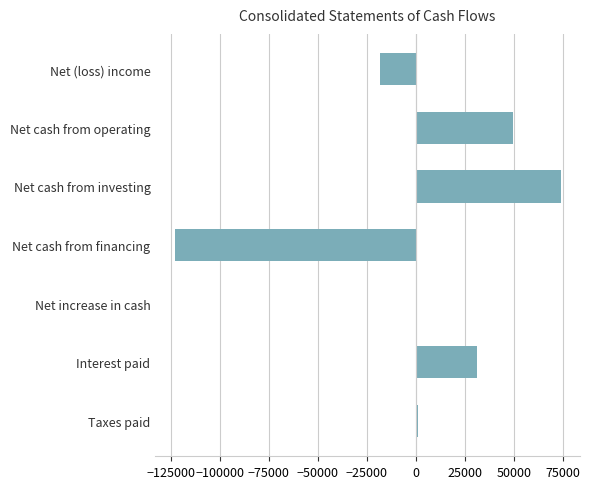

What is the sum of all values?

15466